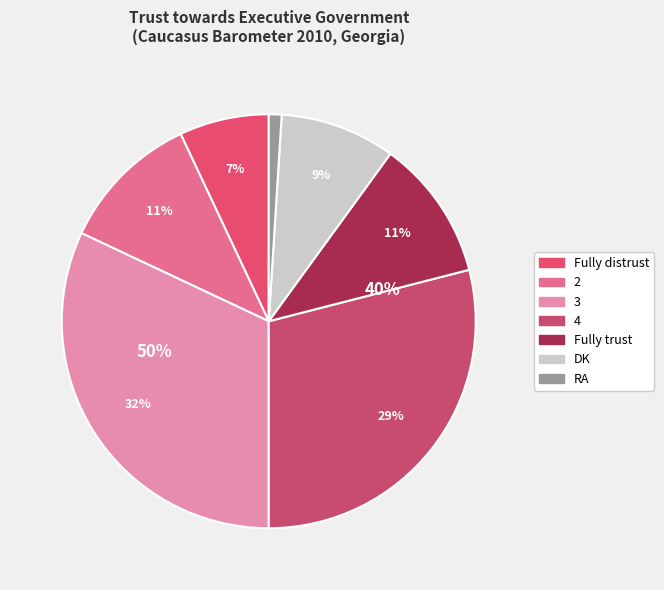

To the nearest percent, what is the difference between the largest and smallest slice percentages?

31%